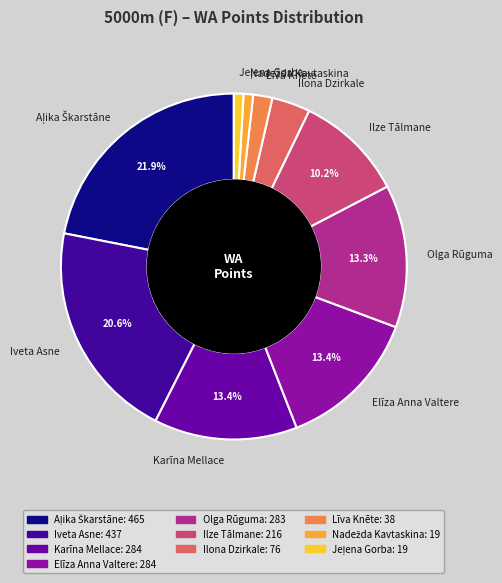

Does Līva Knēte represent more than half of the total?

No